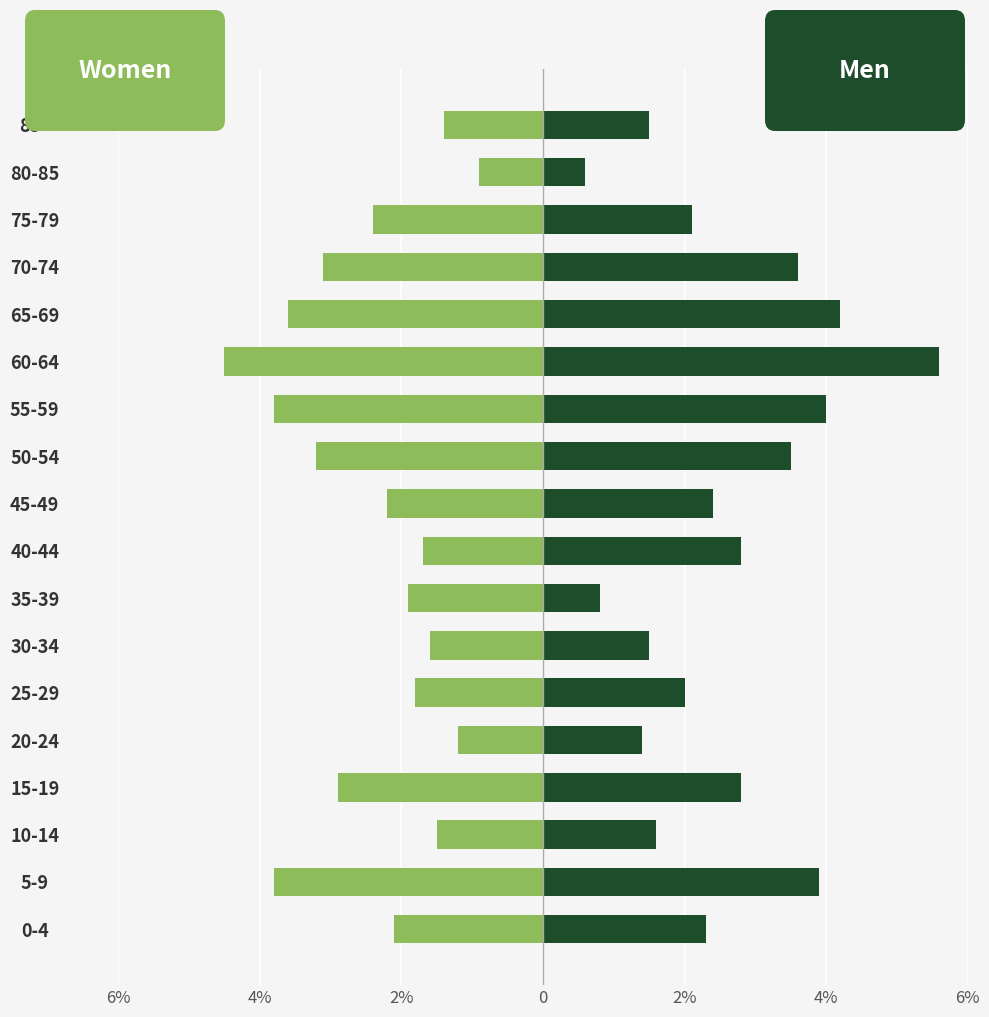

What is the difference between the maximum and minimum values in the Men series?

5.0